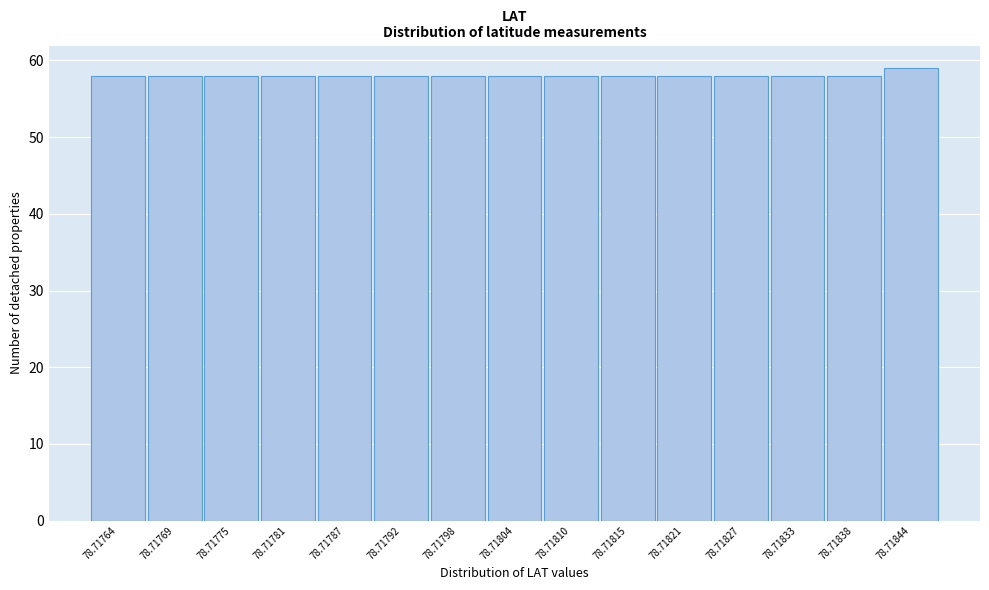

Reading left to right, list all the values displayed in this chart.

58	58	58	58	58	58	58	58	58	58	58	58	58	58	59